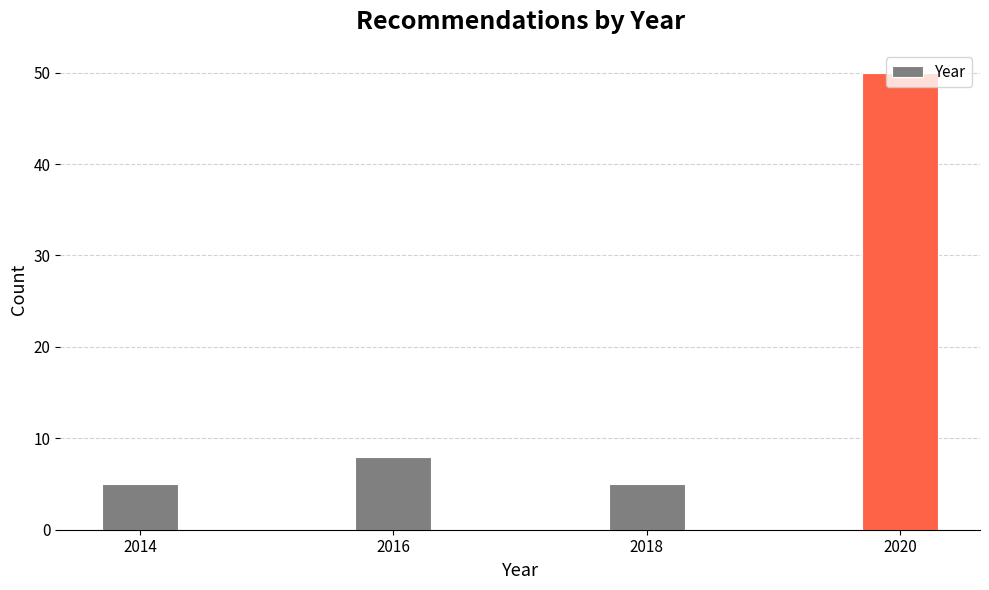

What is the value of the 3rd bar from the left?

5